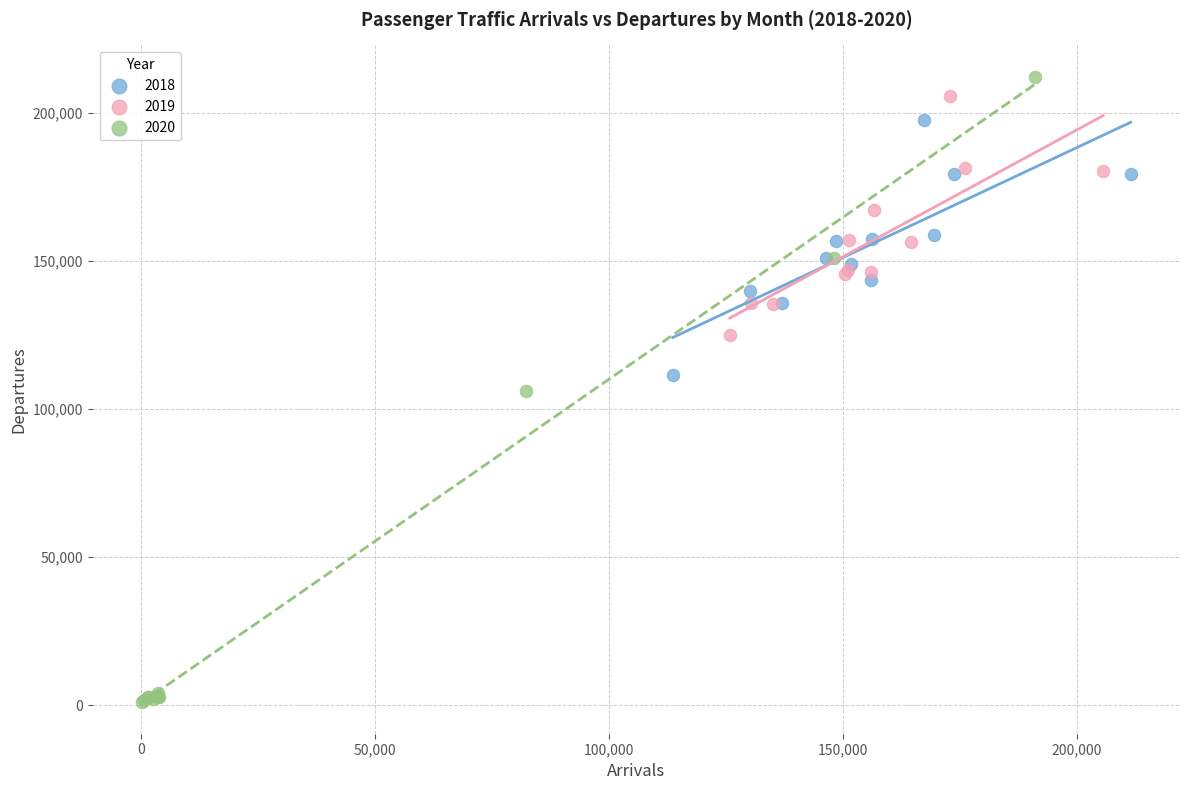

Which series has the largest Y range (max minus min)?

2020